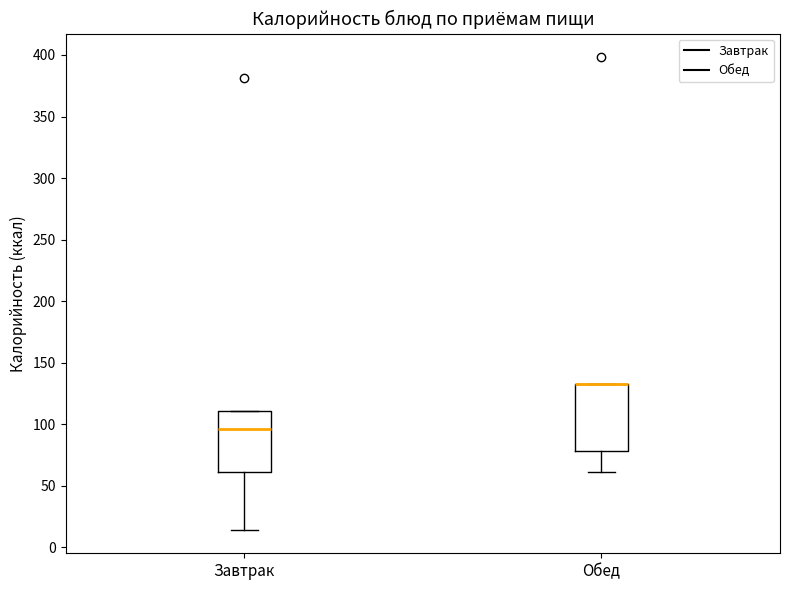

Reading left to right, read every box against the y-axis: the position of its median line, the range the box covers, and the ends of its whiskers. The values are not printed on the chart, so give them approximately, as read against the axis.

Завтрак: median 95, box 60 to 110, whiskers 15 to 110
Обед: median 135 (drawn on the box's upper edge), box 80 to 135, whiskers 60 to 135